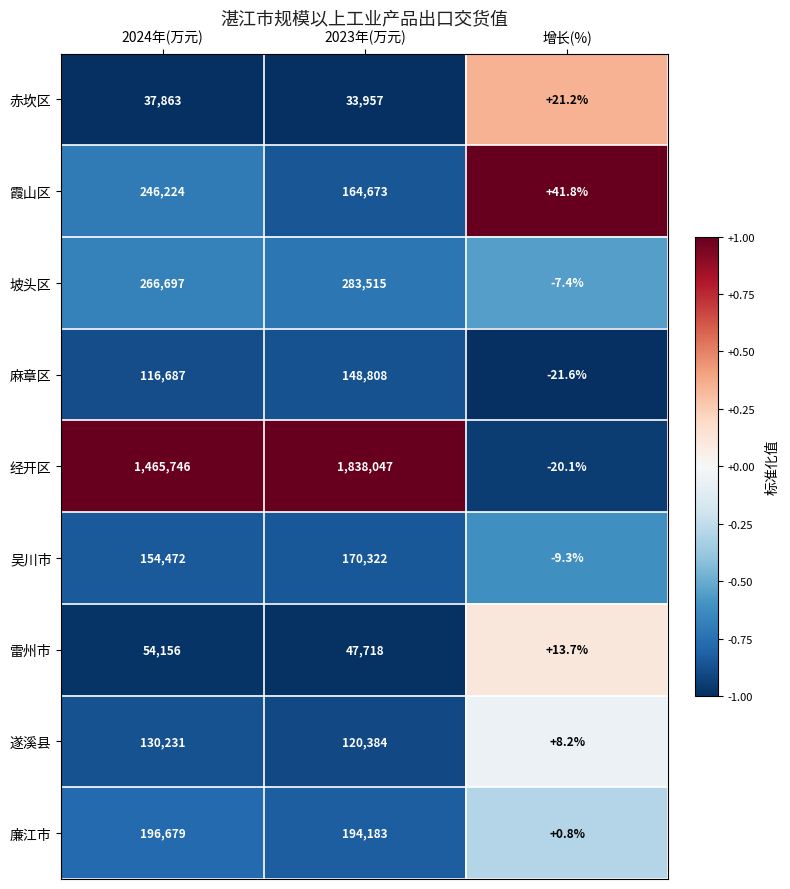

Which series has the largest range (max minus min)?

经开区